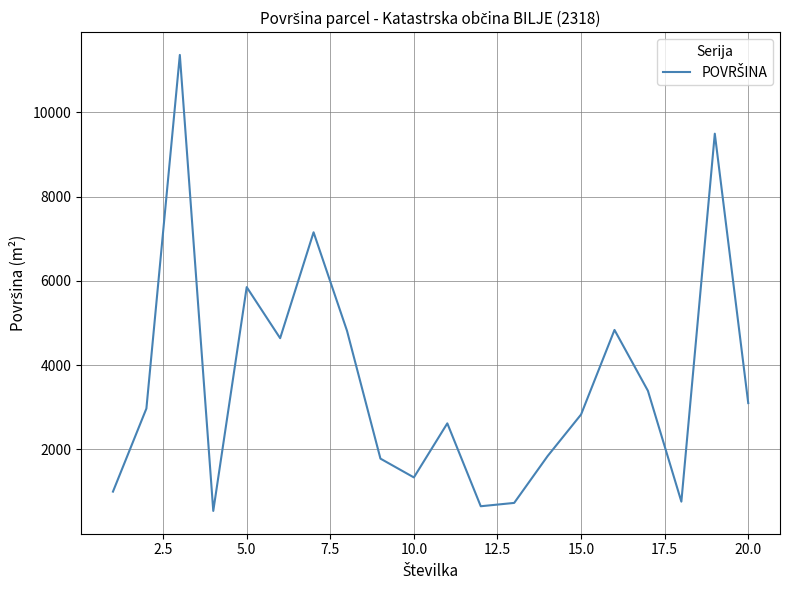

What is the smallest value displayed?

542